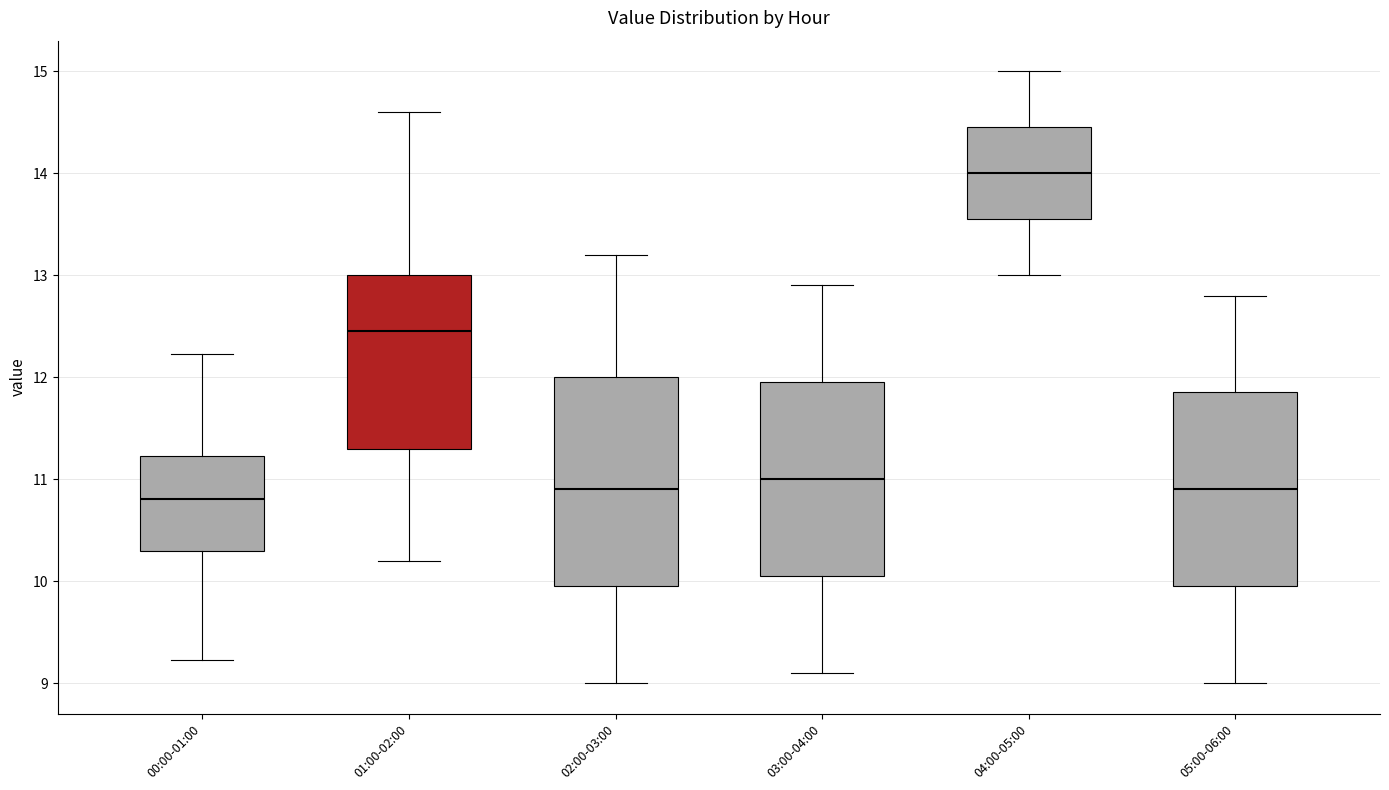

Which box is the tallest, from its lower edge to its upper edge?

02:00-03:00